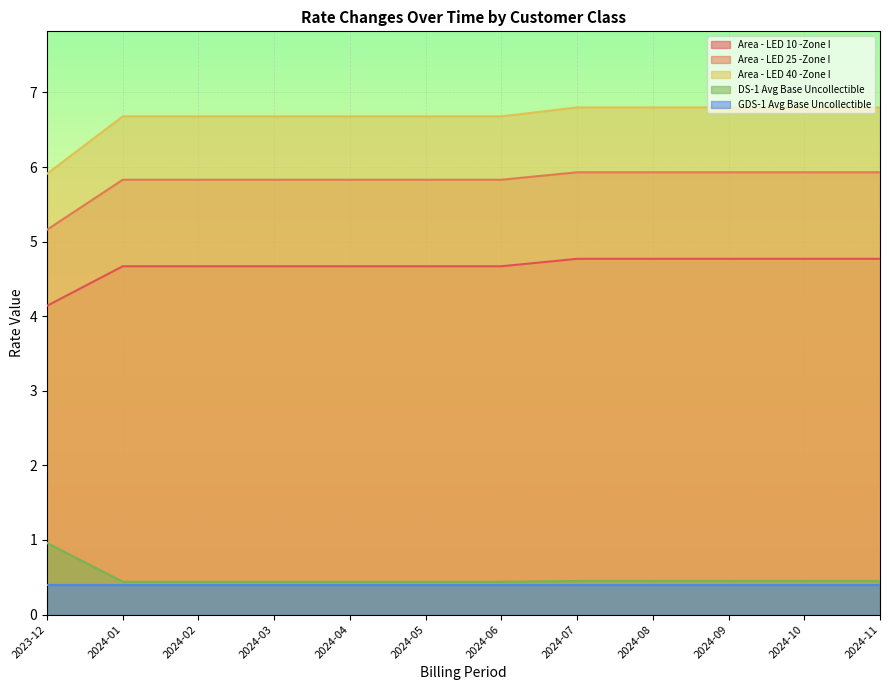

The Area - LED 10 -Zone I series shows 4.7 at 2024-03. True or false?

True